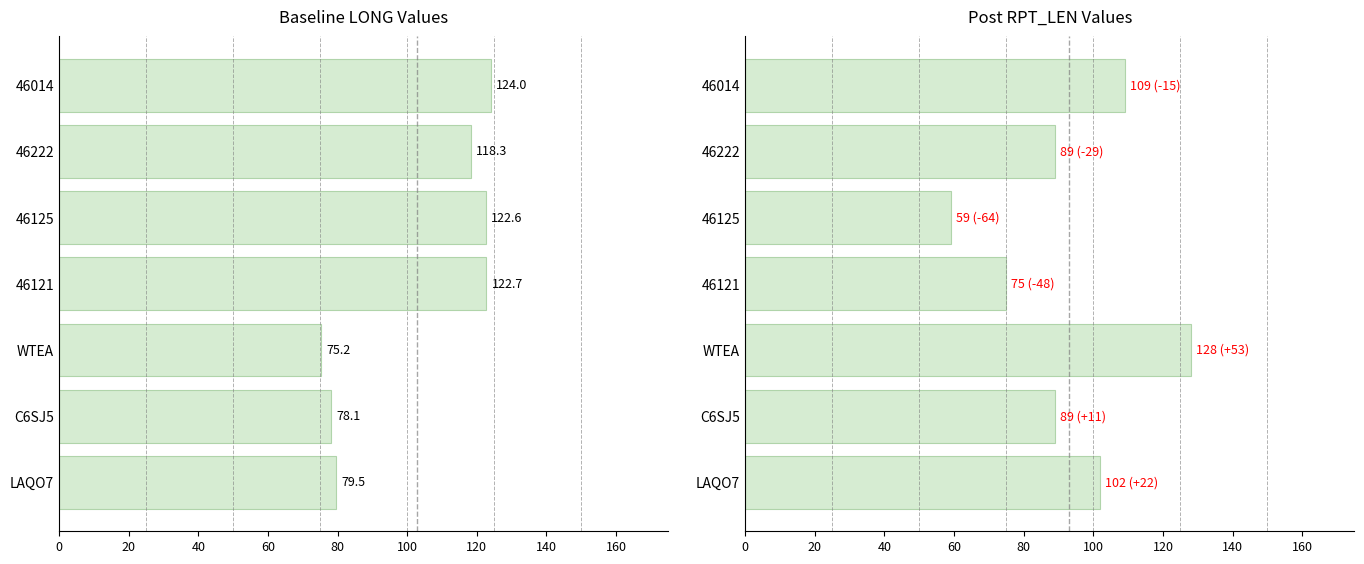

Is the value of RPT_LEN at C6SJ5 greater than the value of LONG at C6SJ5?

Yes